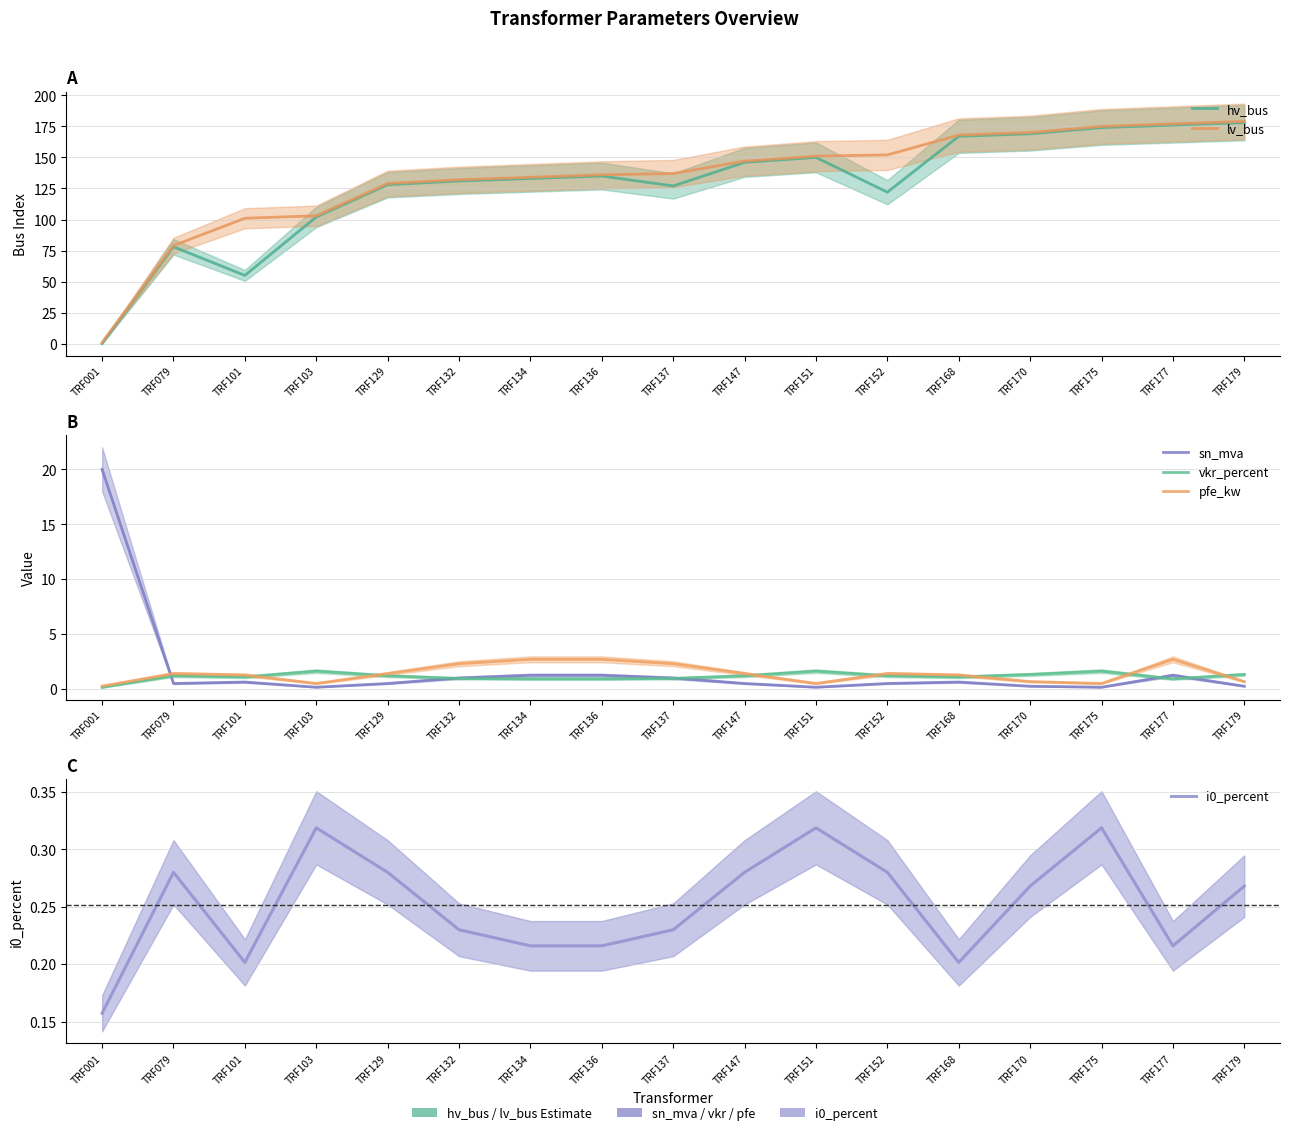

List the series in order of their peak value, highest first.

lv_bus, hv_bus, sn_mva, pfe_kw, vkr_percent, i0_percent